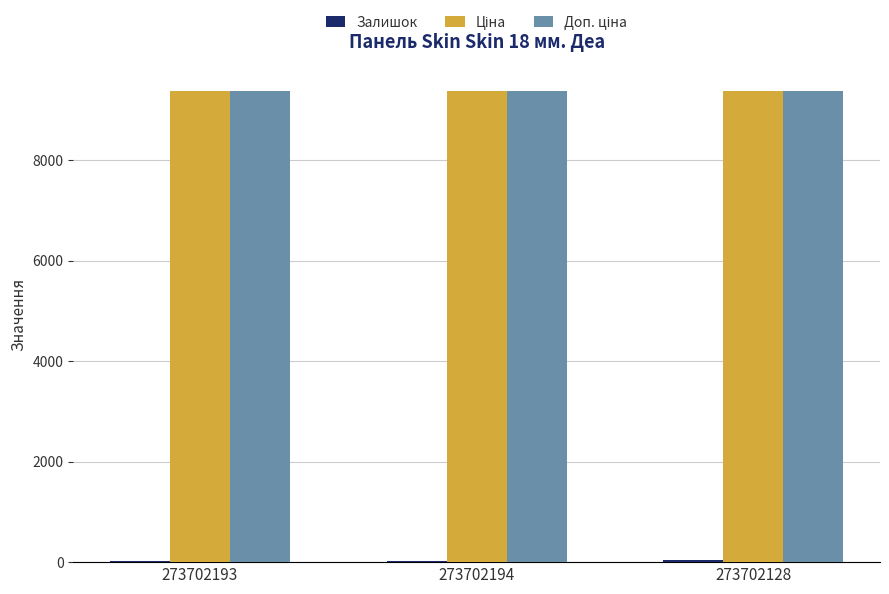

Which has a higher value, 273702193 or 273702128?

273702128